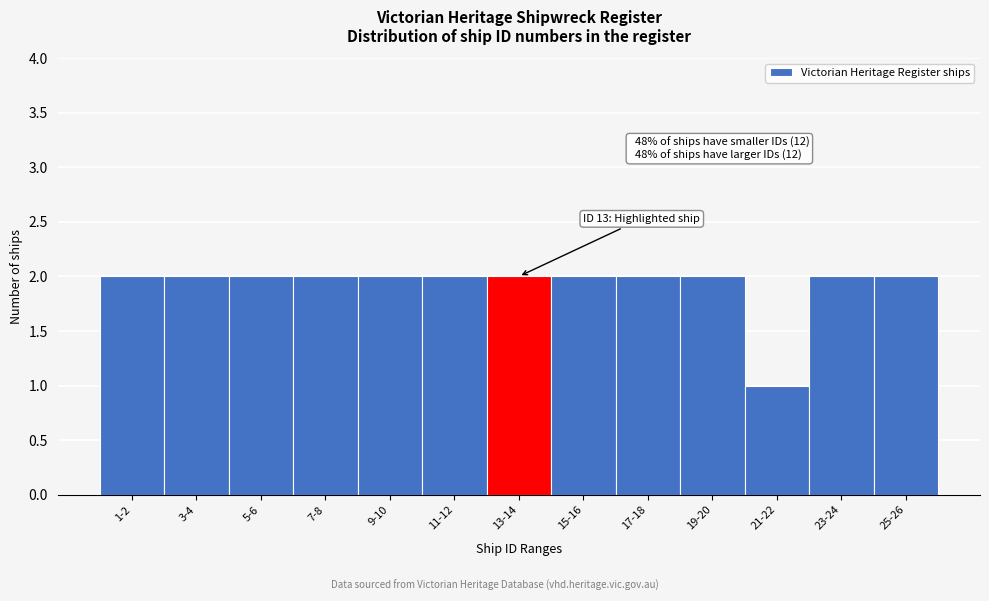

Reading left to right, list all the values displayed in this chart.

1-2=2	3-4=2	5-6=2	7-8=2	9-10=2	11-12=2	13-14=2	15-16=2	17-18=2	19-20=2	21-22=1	23-24=2	25-26=2